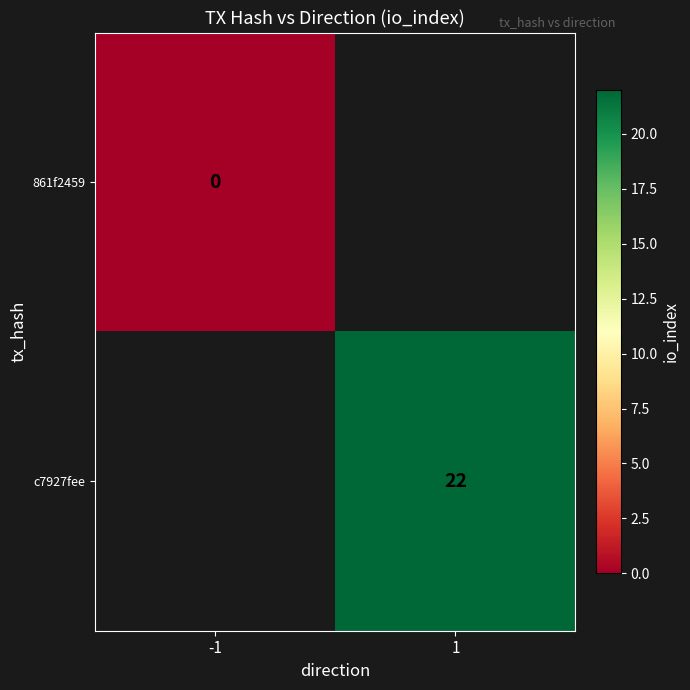

The c7927fee series shows 33 at 1. True or false?

False